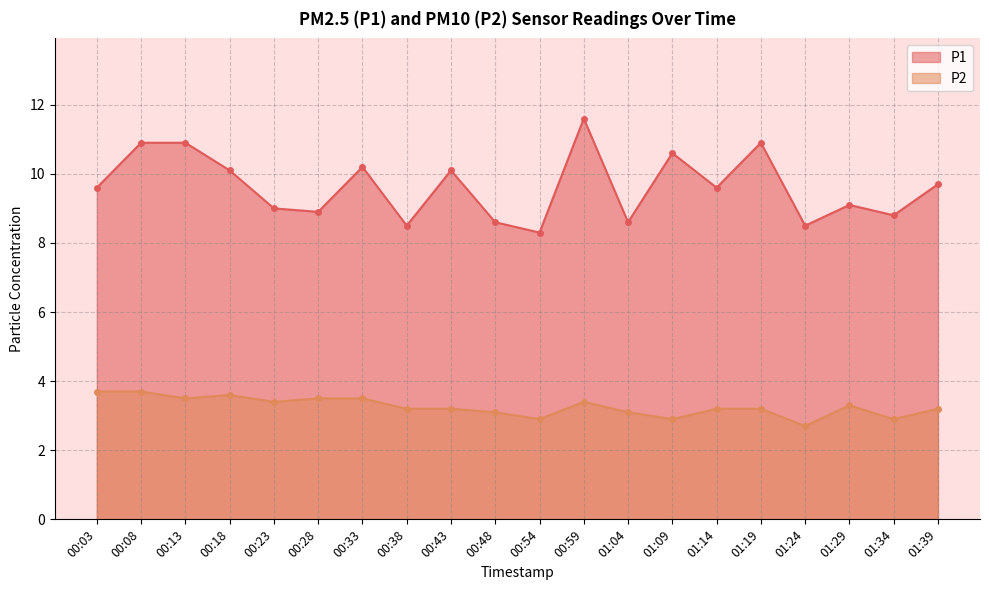

Rank the series by their maximum value, from highest to lowest.

P1, P2